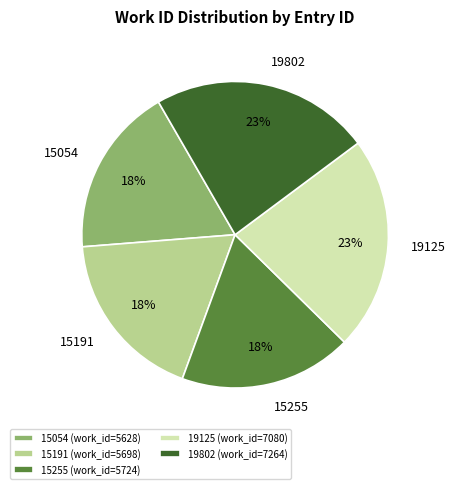

Is it true that 19125 is 16% of the pie?

False